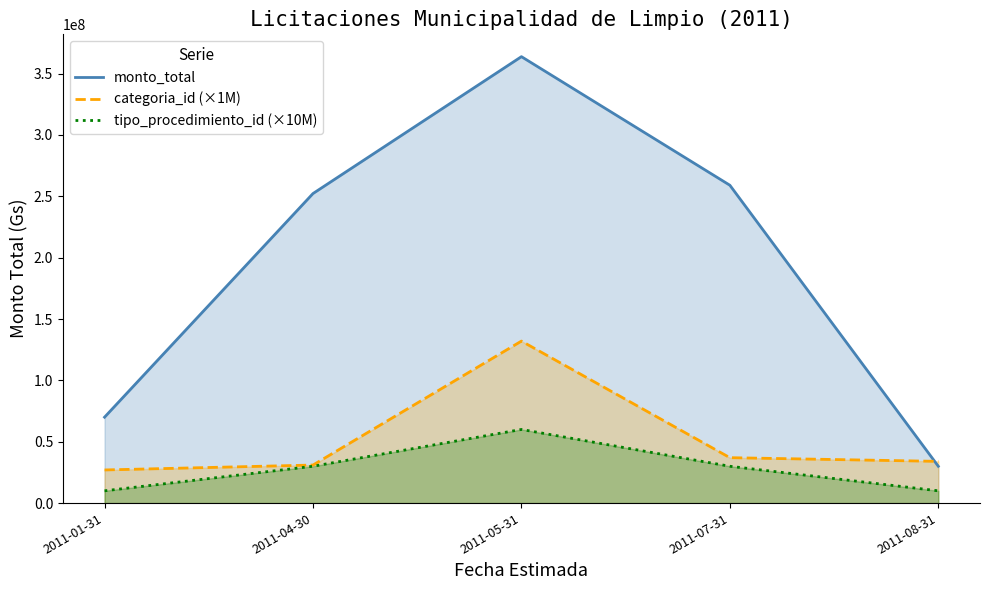

How many values in the tipo_procedimiento_id (×10M) series exceed 30000000?

1